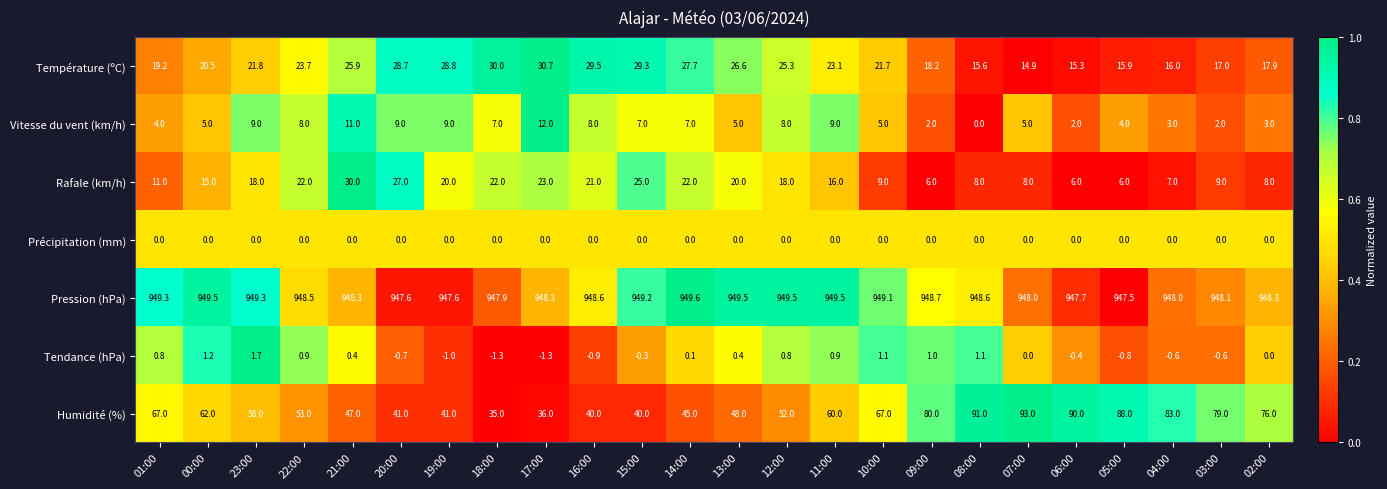

What is the sum of all Humidité (%) values?

1472.0